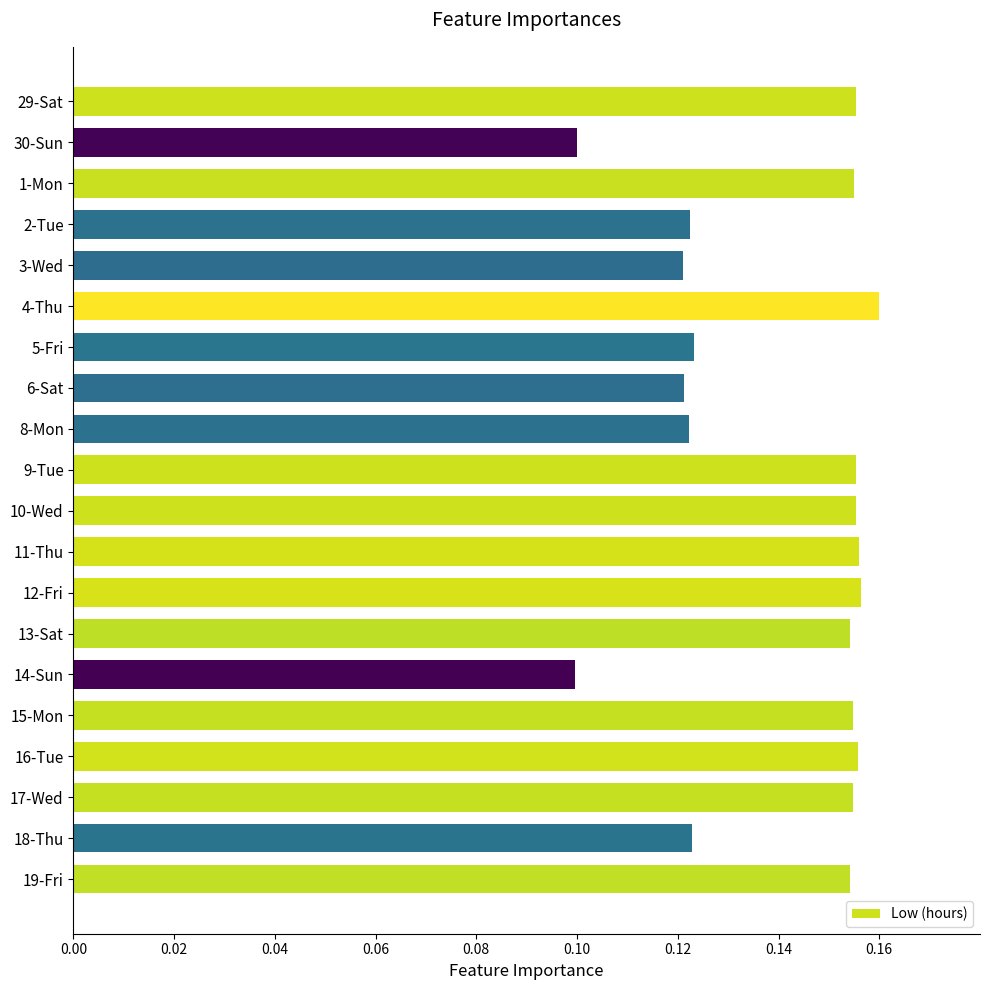

The chart shows a value of 0.1 at 13-Sat. True or false?

False